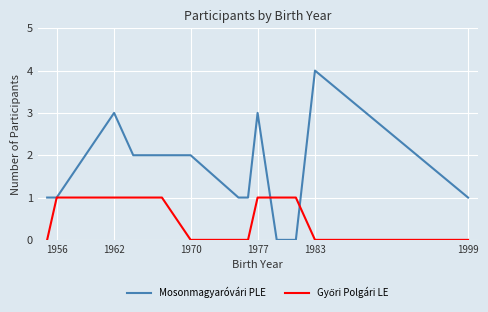

Count the number of data series in this chart.

2